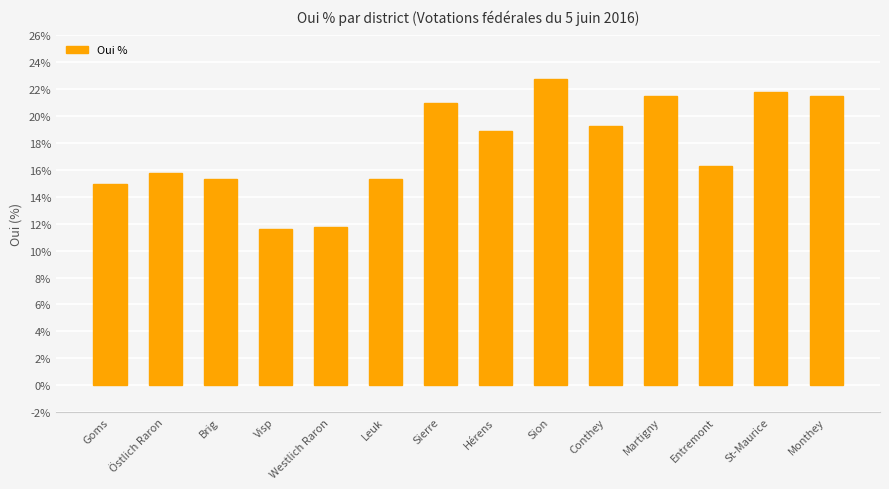

The chart shows a value of 11.7 at Westlich Raron. True or false?

True